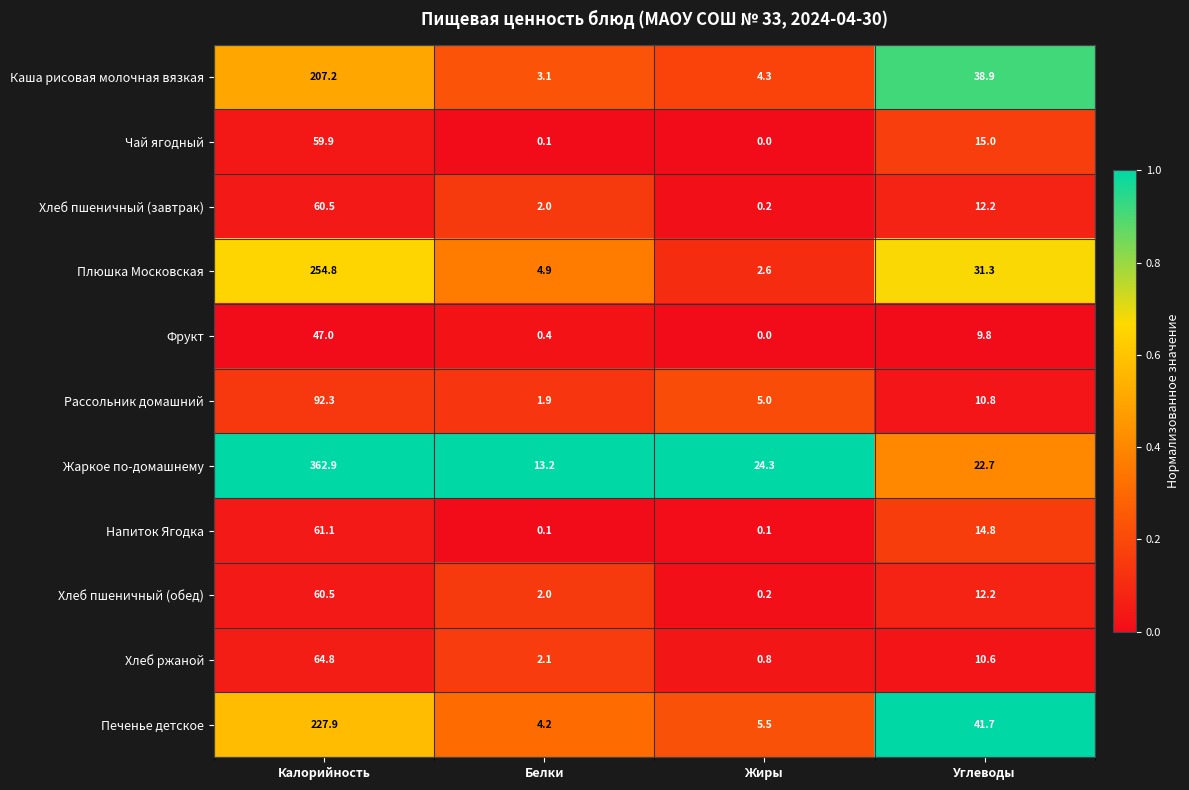

List the labels in order of Чай ягодный value, smallest first.

Жиры, Белки, Углеводы, Калорийность